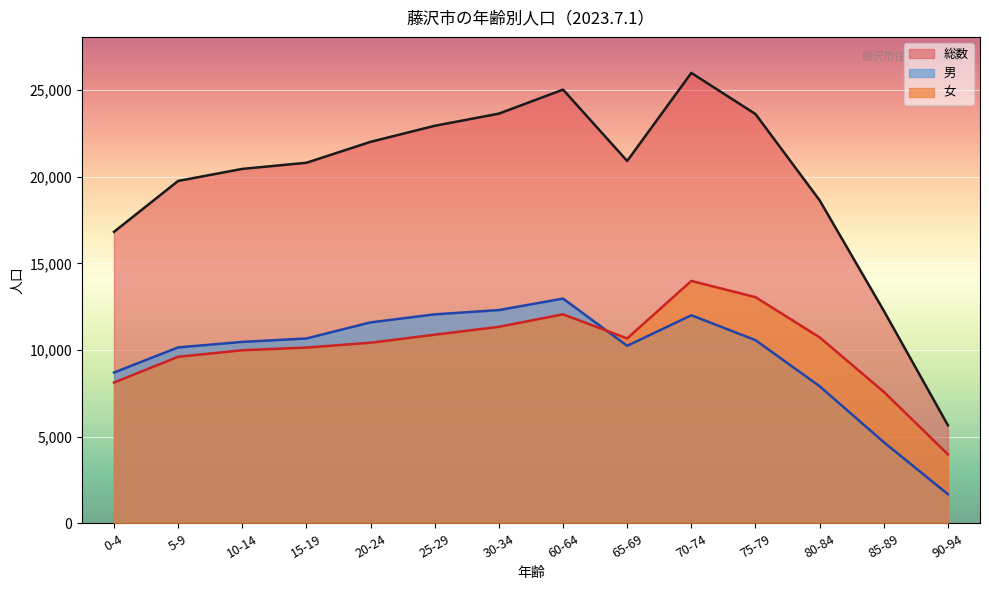

What is the minimum value shown in the chart?

1677